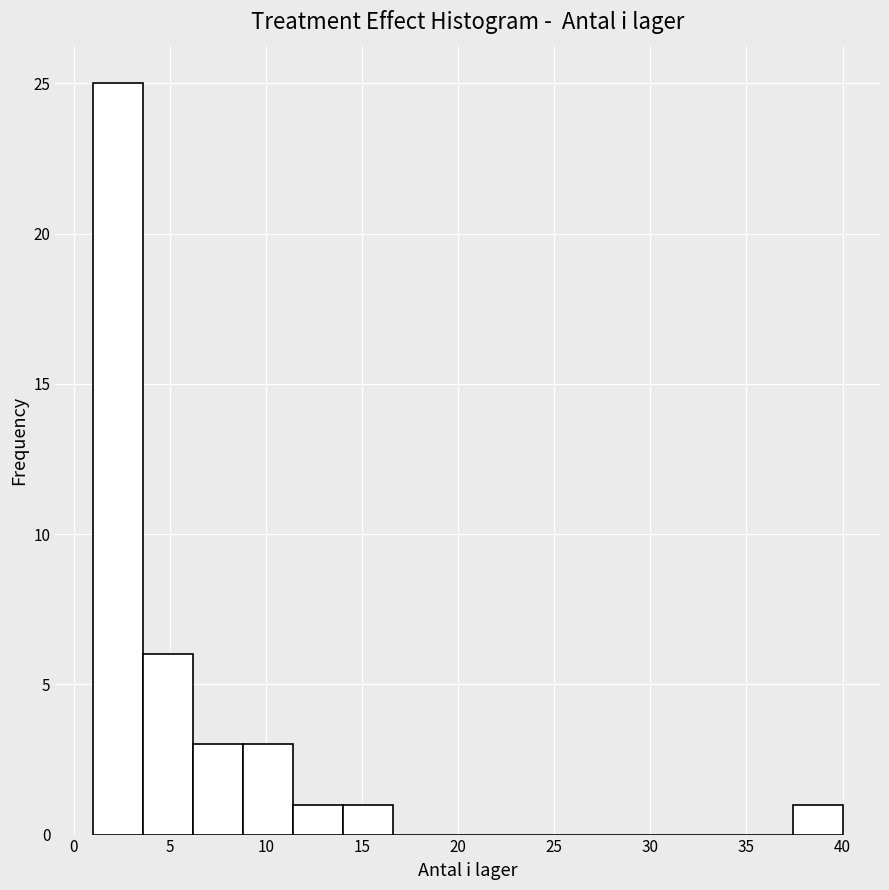

Which range on the x-axis has the tallest bar?

1.0 to 3.6